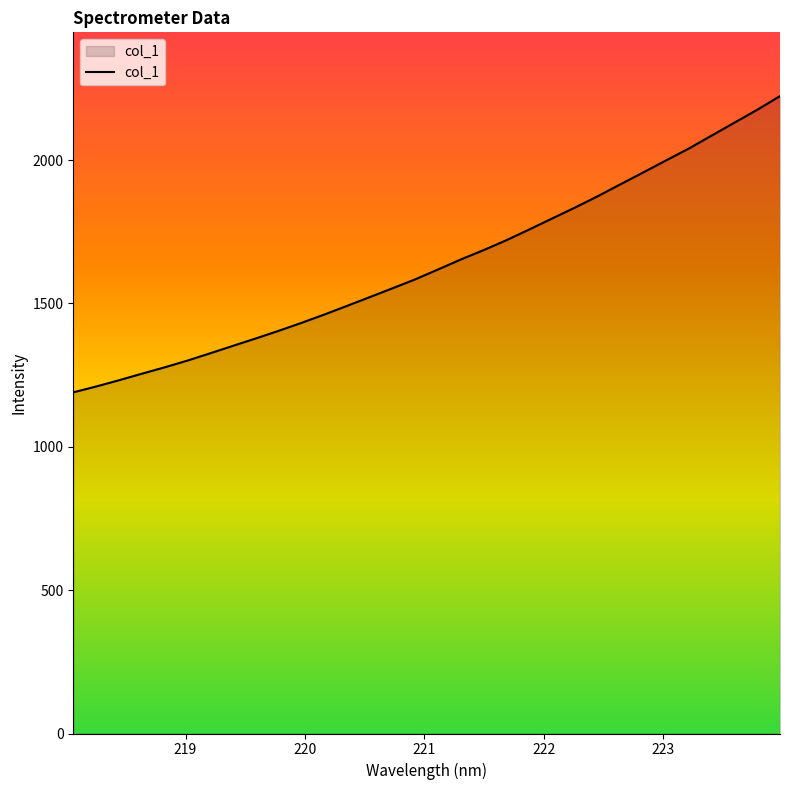

What is the difference between the maximum and minimum values?

1033.2